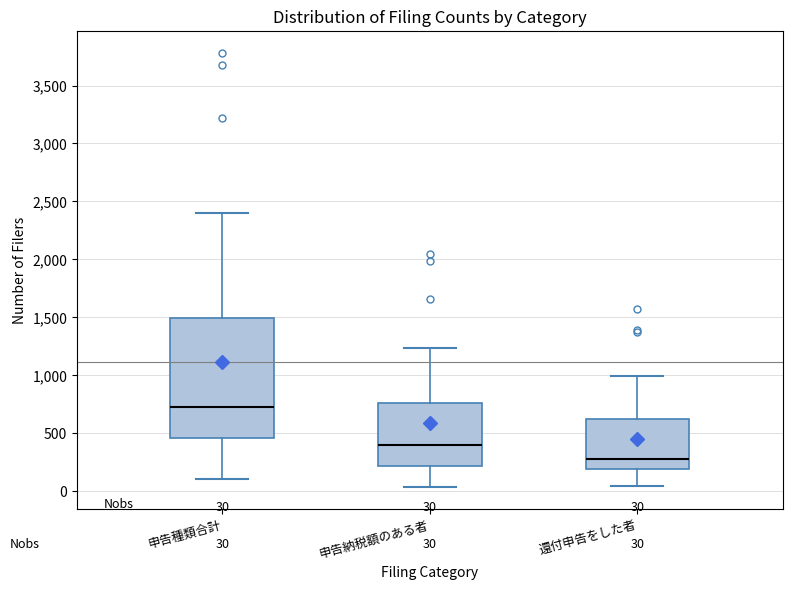

Which box is the tallest, from its lower edge to its upper edge?

申告種類合計